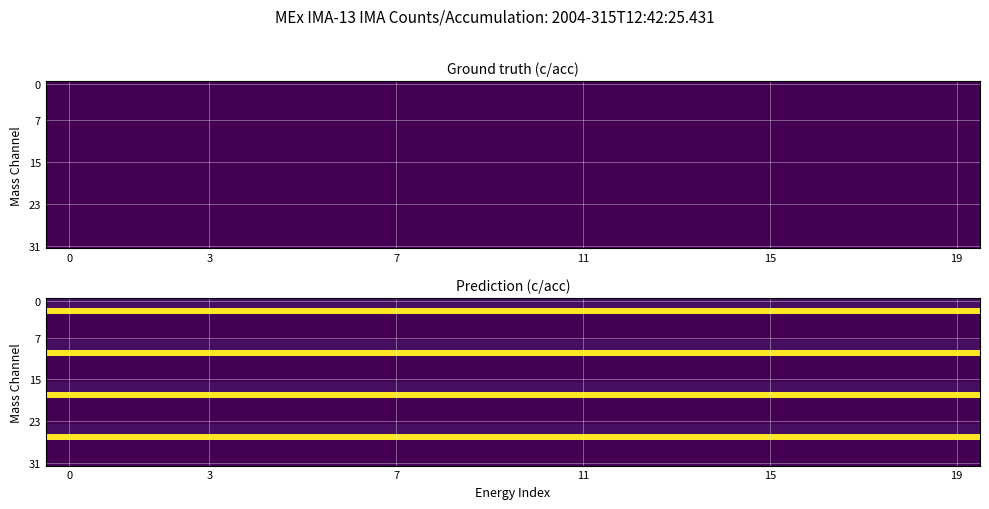

Which has a higher value, 15 or 10?

15